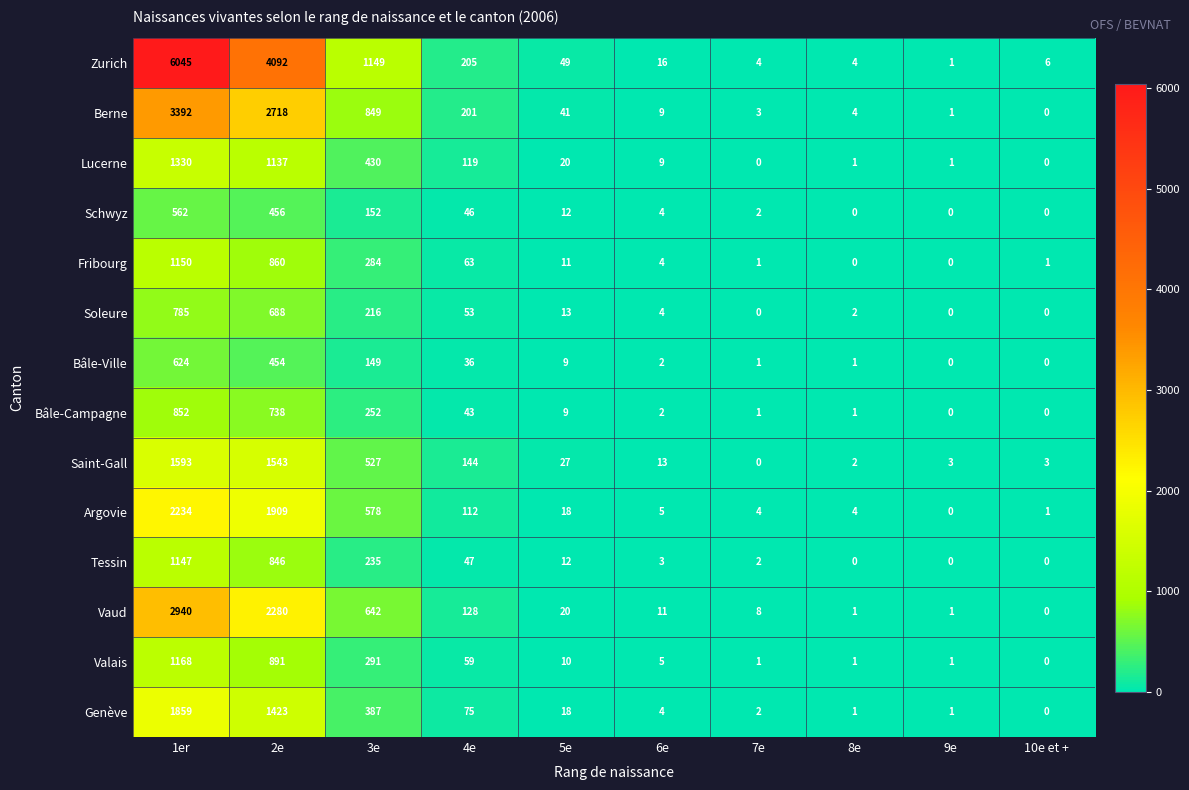

What is the greatest value displayed?

6045